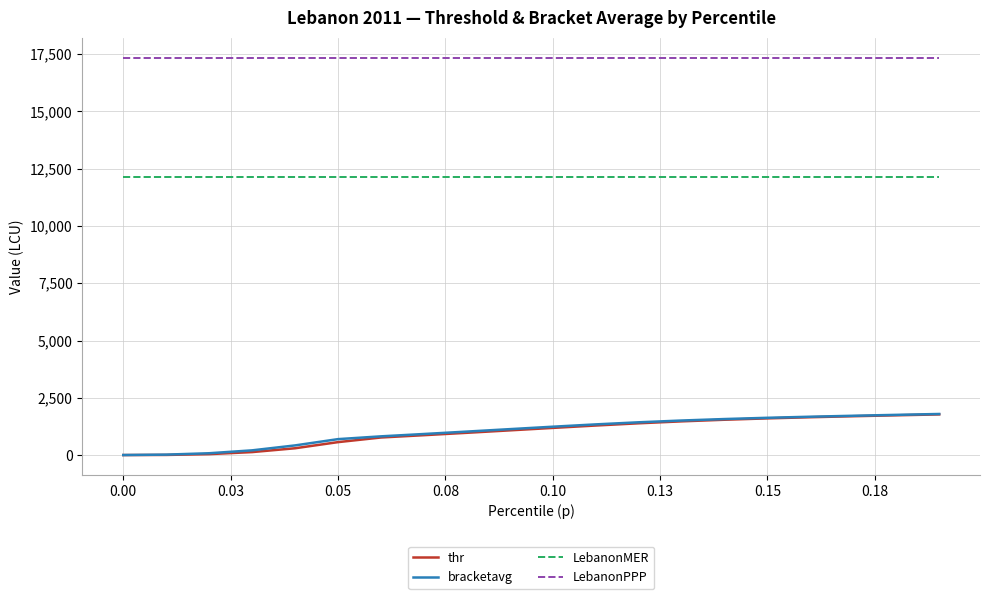

How many distinct data groups are displayed?

4